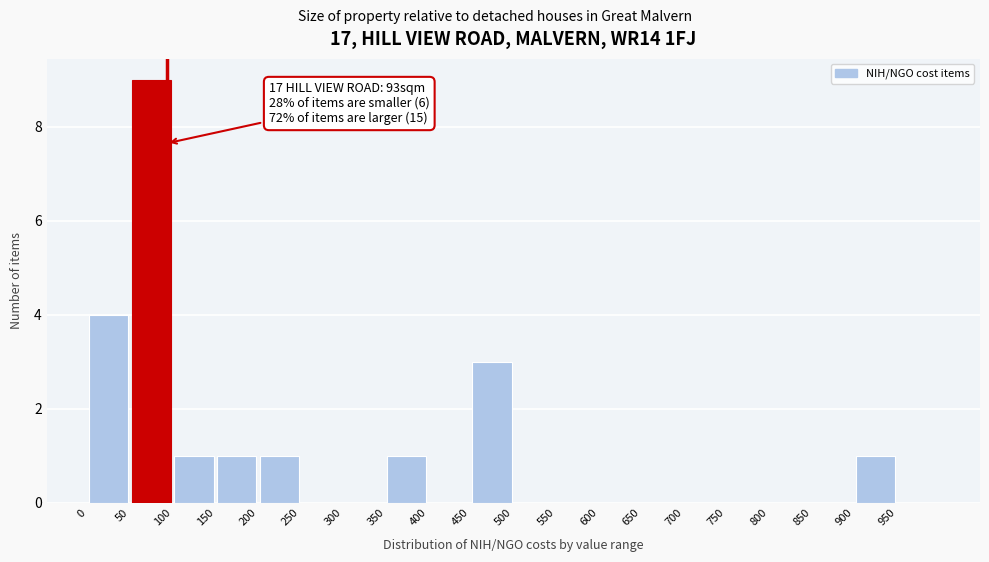

Over which range of the x-axis is the bar tallest?

50 to 100